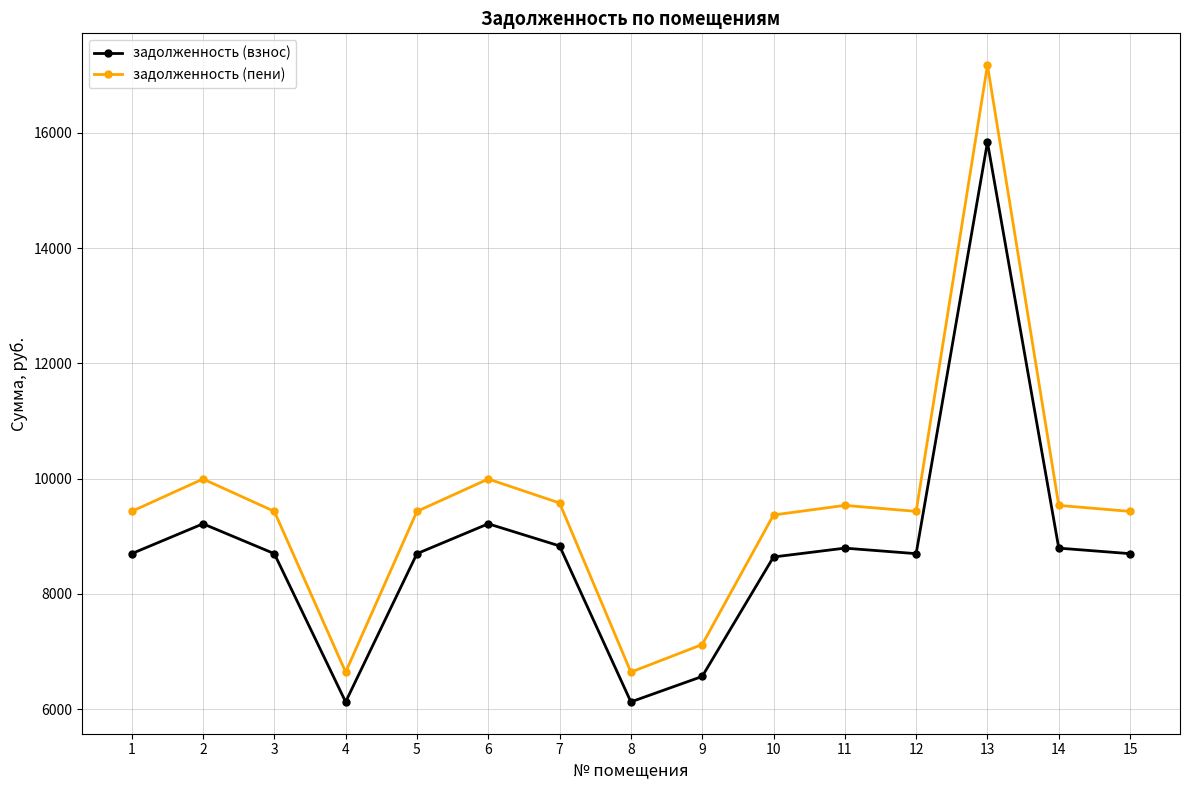

What is the greatest value displayed?

17176.5